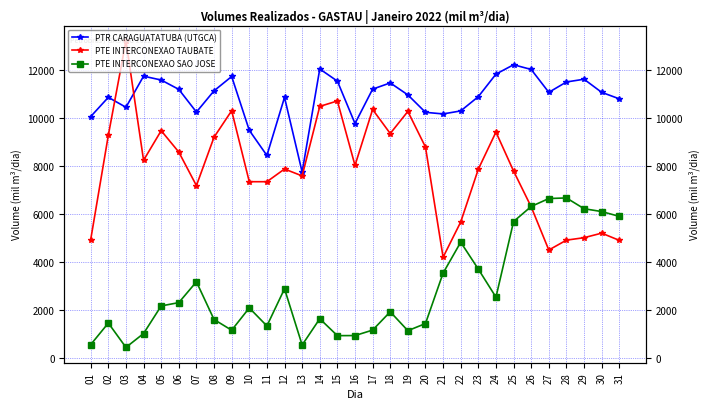

List the series in order of their peak value, highest first.

PTE INTERCONEXAO TAUBATE, PTR CARAGUATATUBA (UTGCA), PTE INTERCONEXAO SAO JOSE